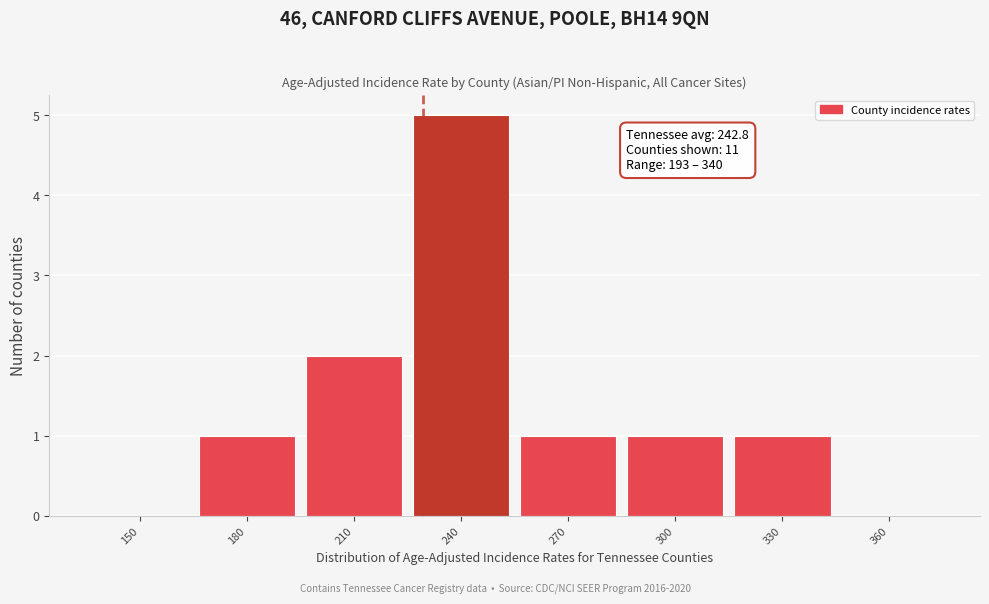

Reading right to left, what are all the values shown in this chart?

360=0	330=1	300=1	270=1	240=5	210=2	180=1	150=0